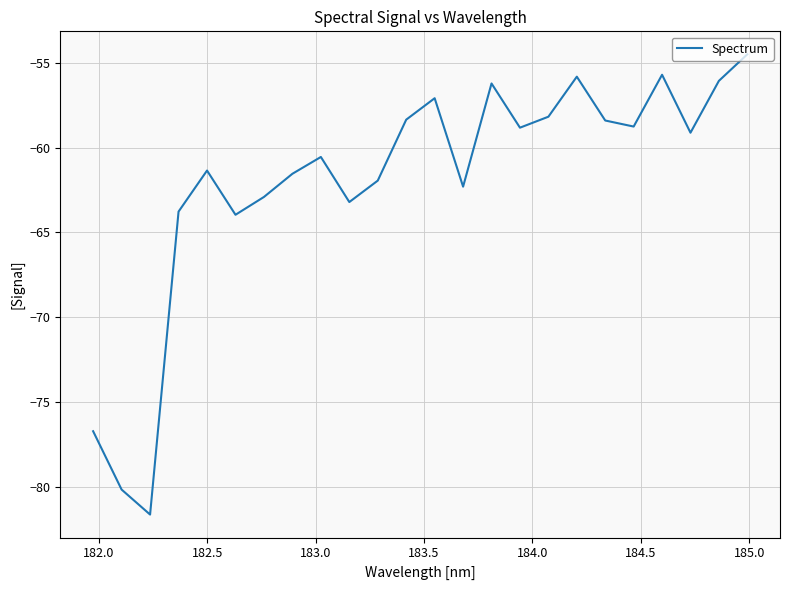

What is the difference between the maximum and minimum values?

27.1